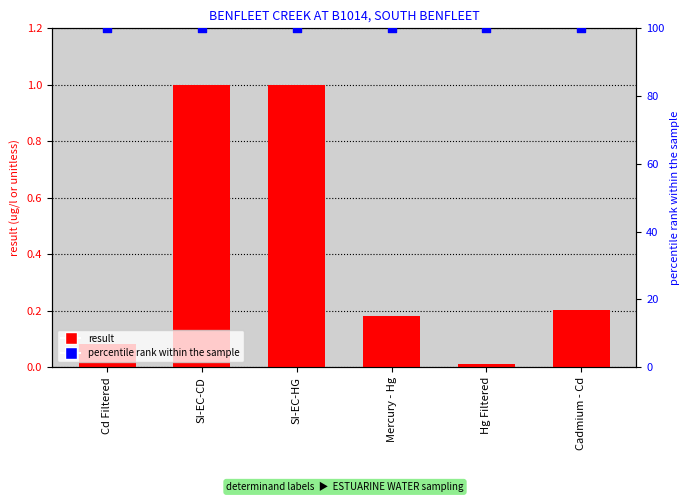

Which series reaches the maximum Y coordinate?

percentile rank within the sample